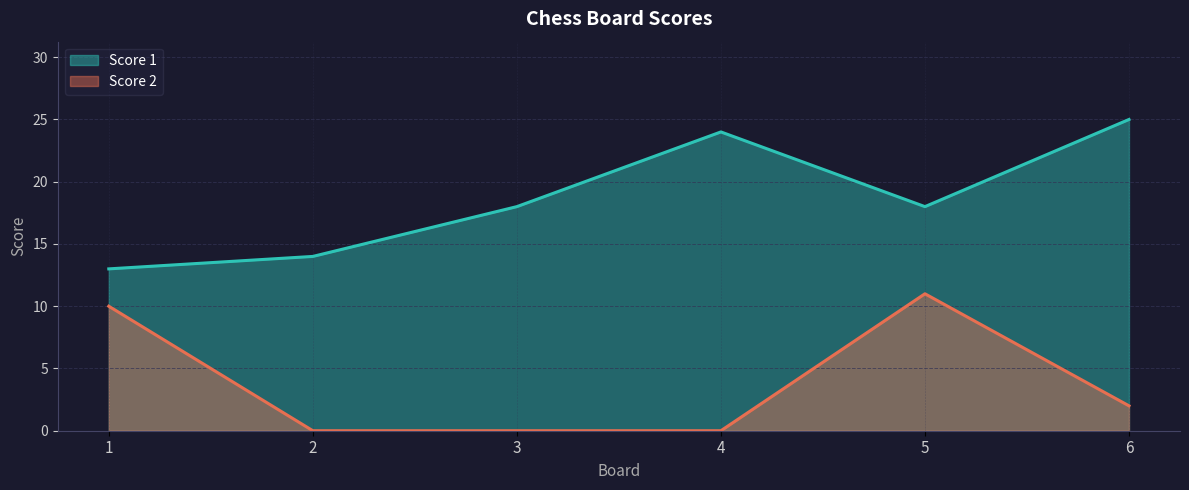

True or false: Score 2 and Score 1 cross at least once.

False